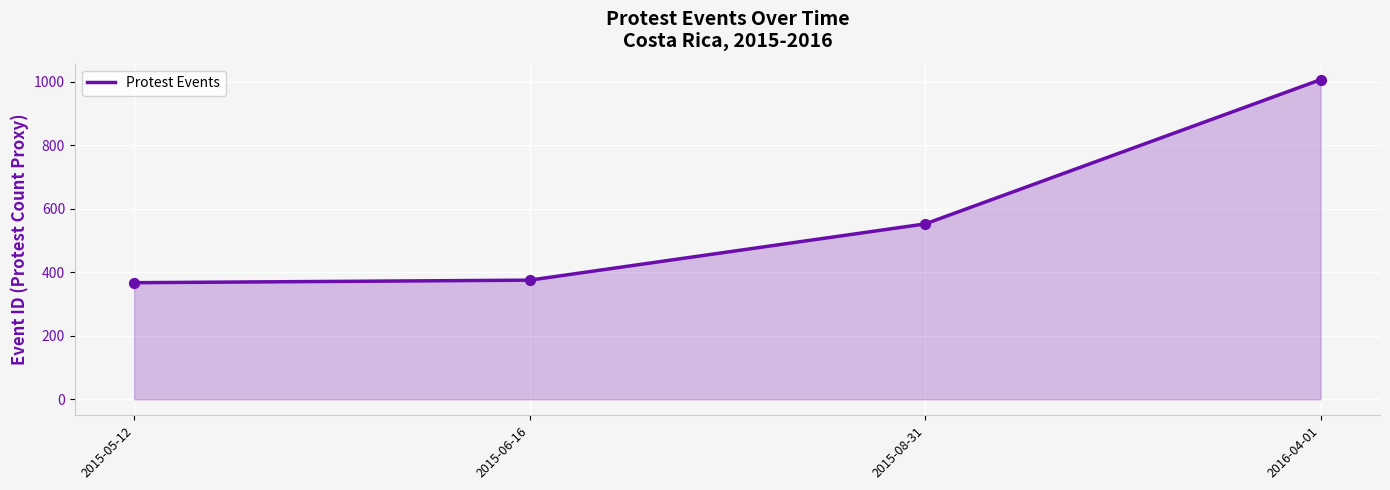

What is the change in value from 2015-06-16 to 2015-08-31?

+177